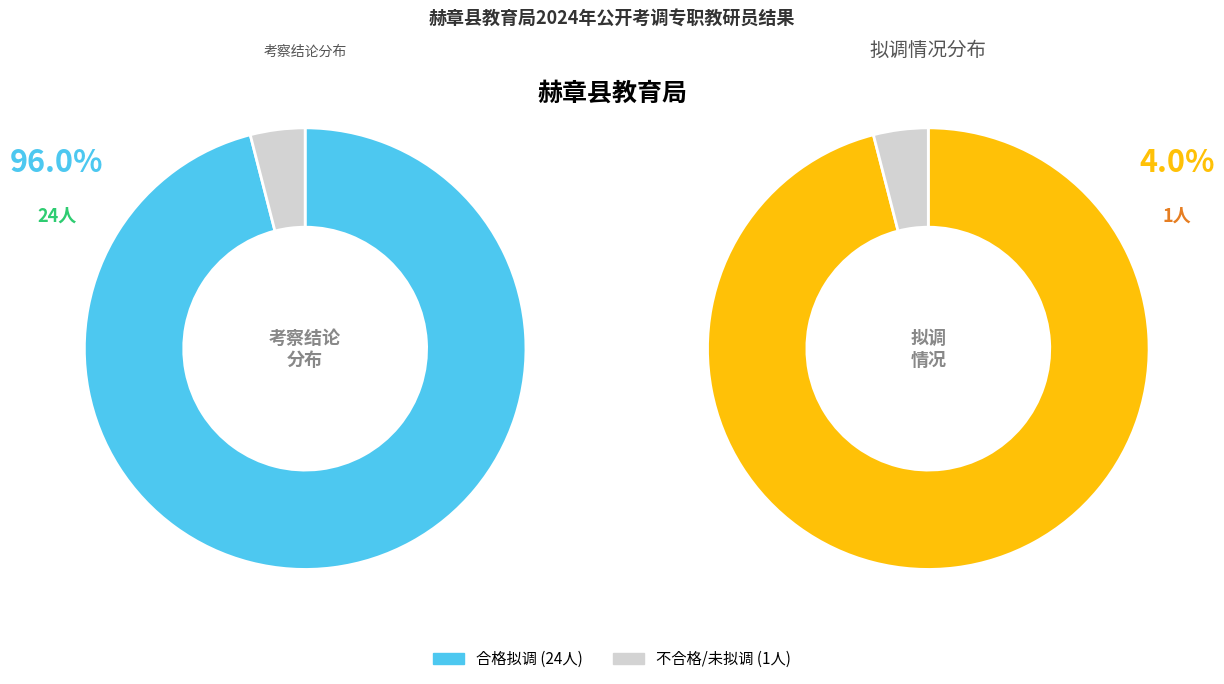

How many segments does this pie chart have?

2